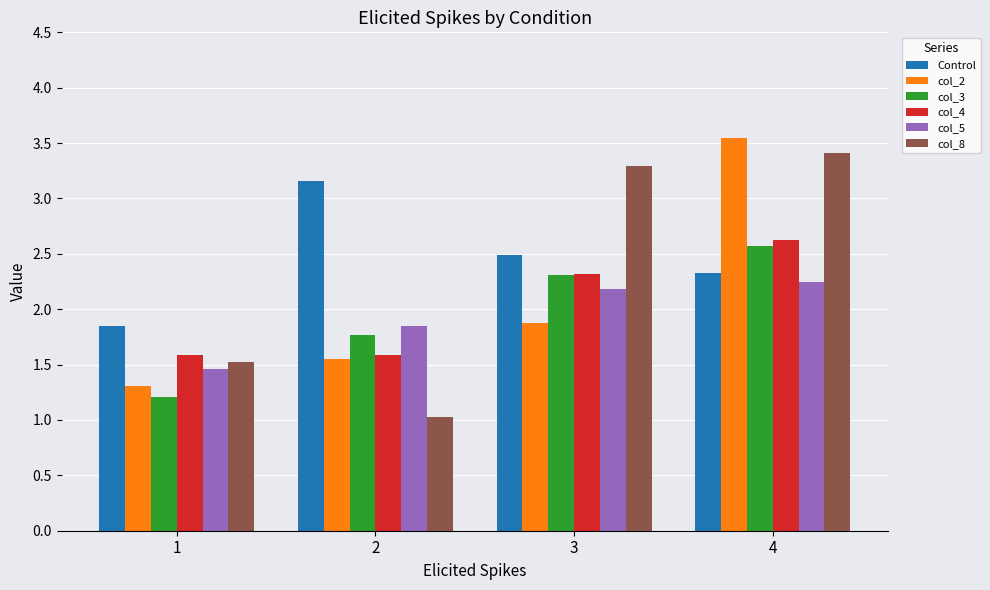

At which label is col_2 closest to 2?

3